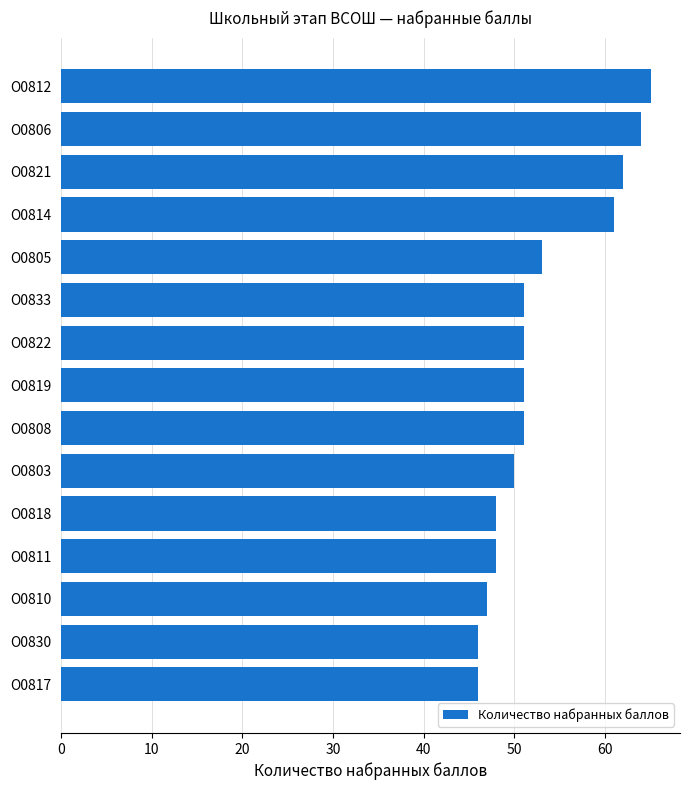

What position from the top is О0819?

8